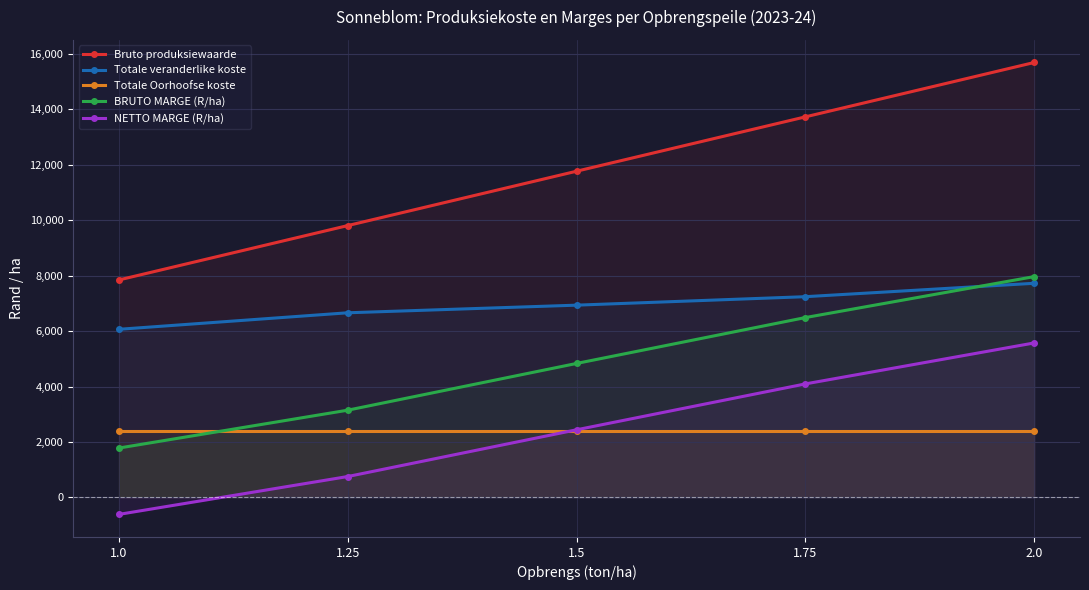

Does the chart have visible grid lines?

Yes